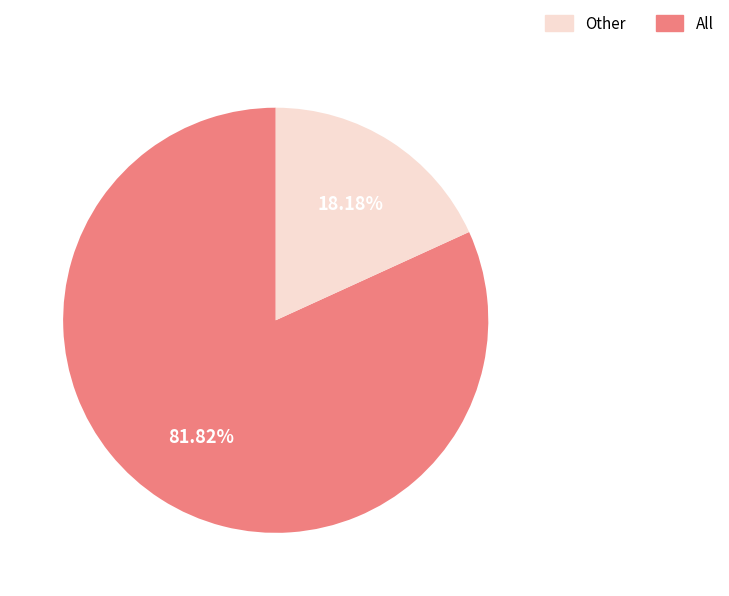

Count the number of slices in the pie.

2